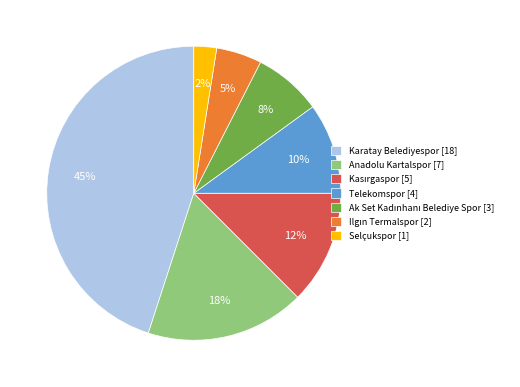

To the nearest percent, what portion does Karatay Belediyespor [18] represent?

45%